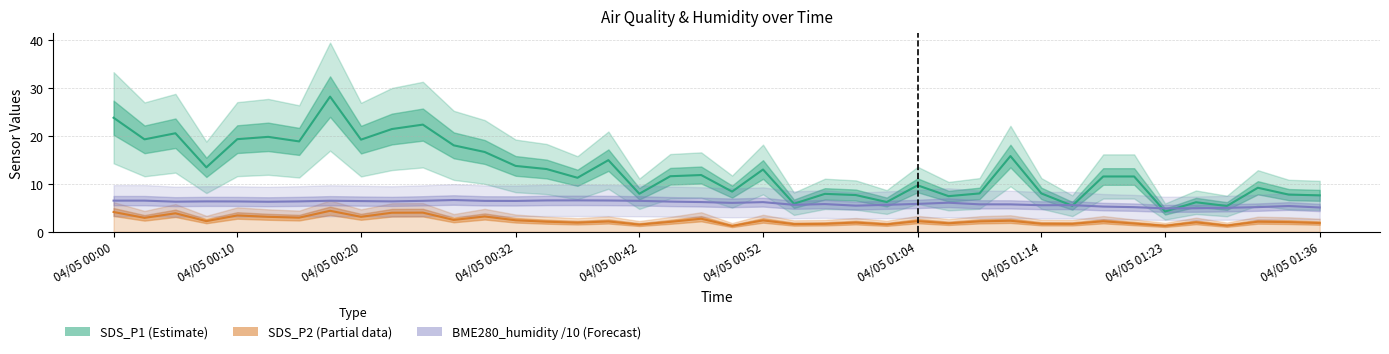

At which label does SDS_P1 (Estimate) first exceed 11?

04/05 00:00